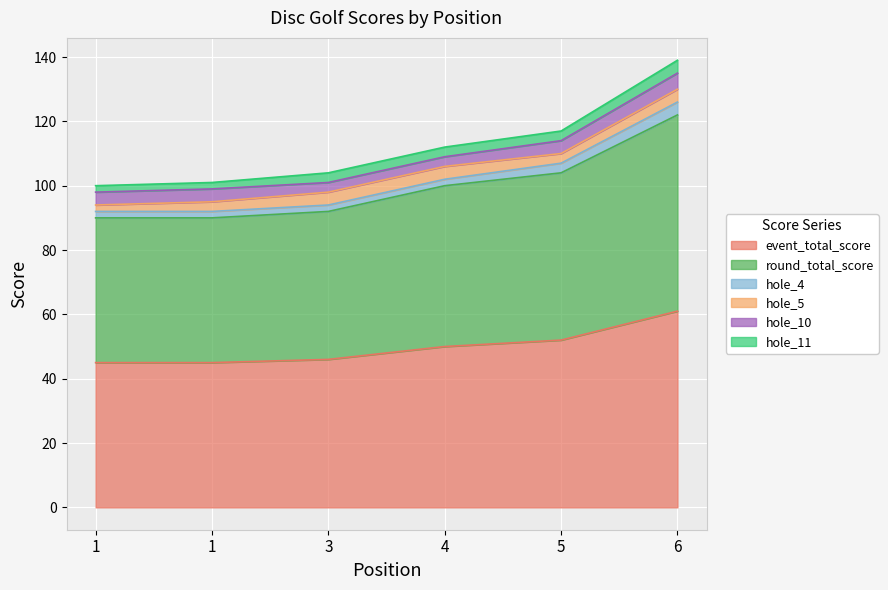

At which category does the chart reach its minimum across all series?

1